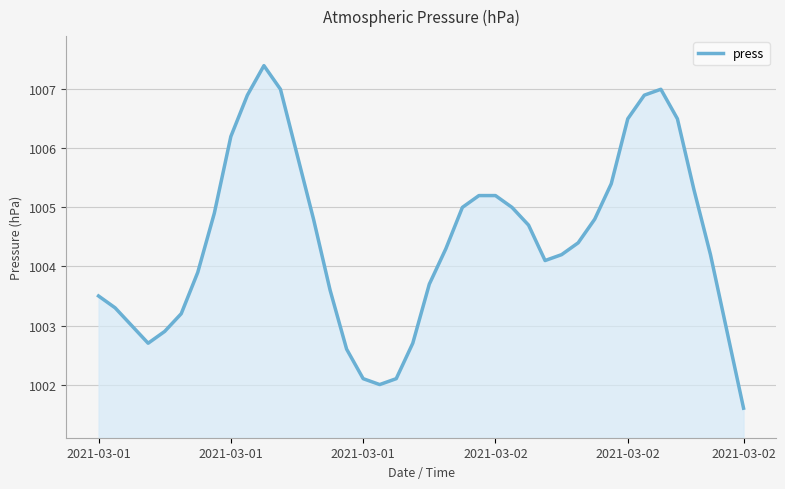

What is the smallest value displayed?

1001.6